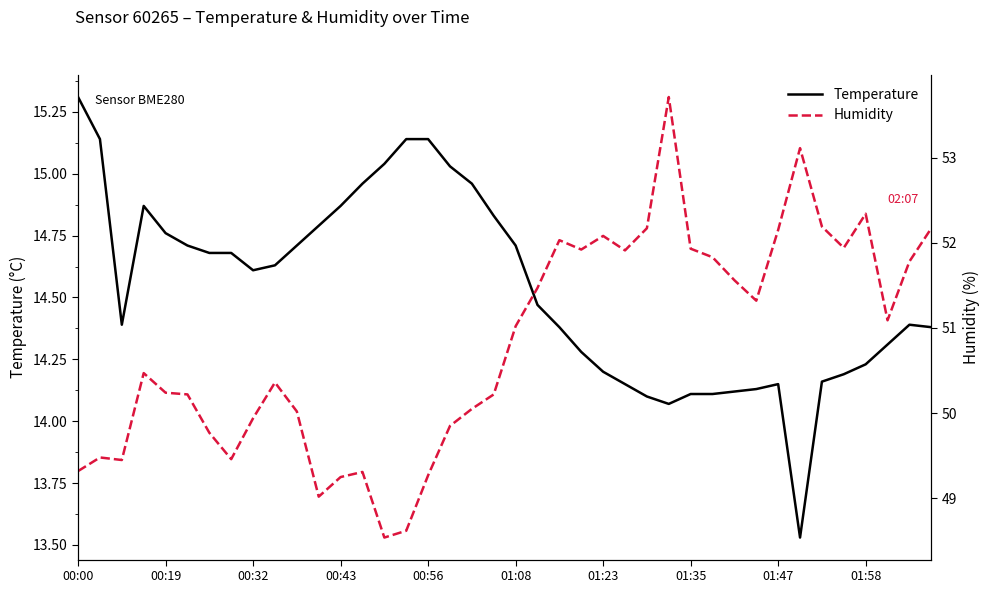

Which series has the widest spread of values?

humidity